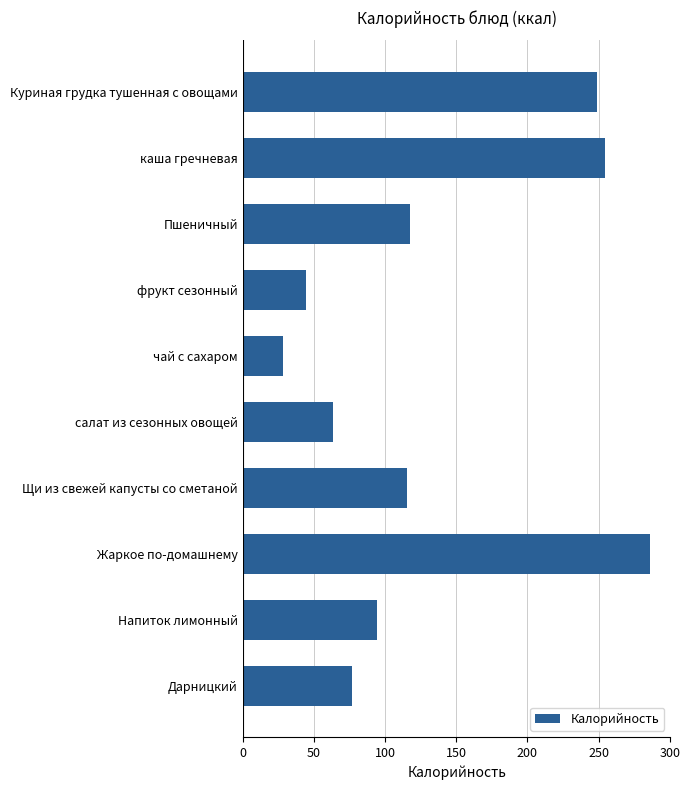

The chart shows a value of 249.1 at Куриная грудка тушенная с овощами. True or false?

True